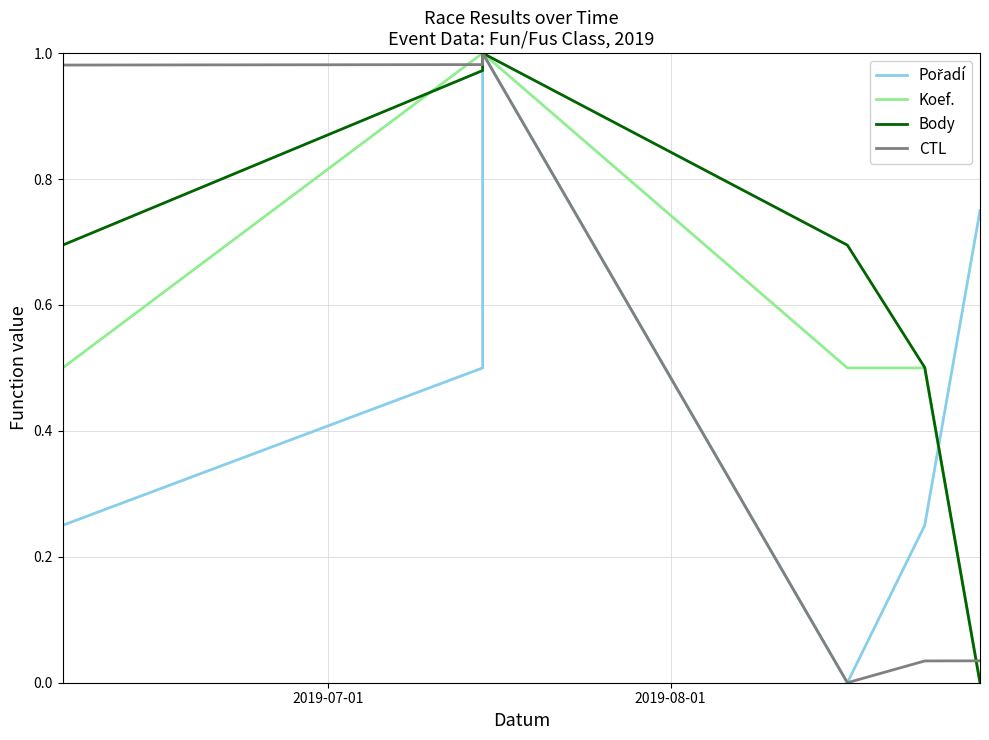

Which series has the largest range (max minus min)?

Pořadí